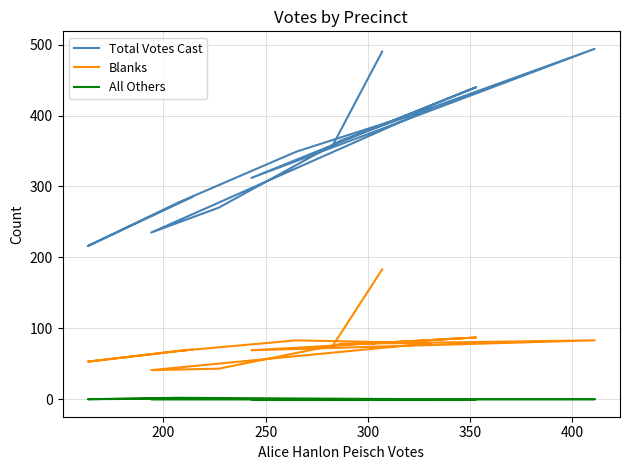

List the series in order of their peak value, highest first.

Total Votes Cast, Blanks, All Others